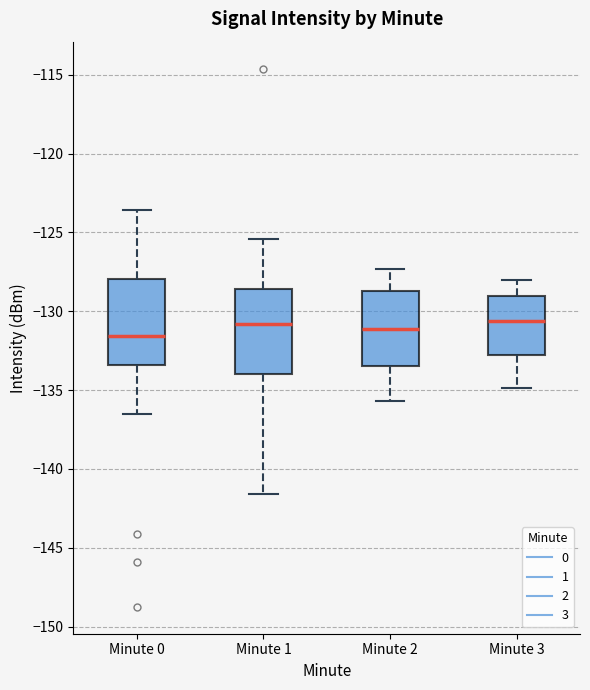

Reading left to right, read every box against the y-axis: the position of its median line, the range the box covers, and the ends of its whiskers. The values are not printed on the chart, so give them approximately, as read against the axis.

Minute 0: median -131.5, box -133.5 to -128.0, whiskers -136.5 to -123.5
Minute 1: median -131.0, box -134.0 to -128.5, whiskers -141.5 to -125.5
Minute 2: median -131.0, box -133.5 to -128.5, whiskers -135.5 to -127.5
Minute 3: median -130.5, box -132.5 to -129.0, whiskers -135.0 to -128.0